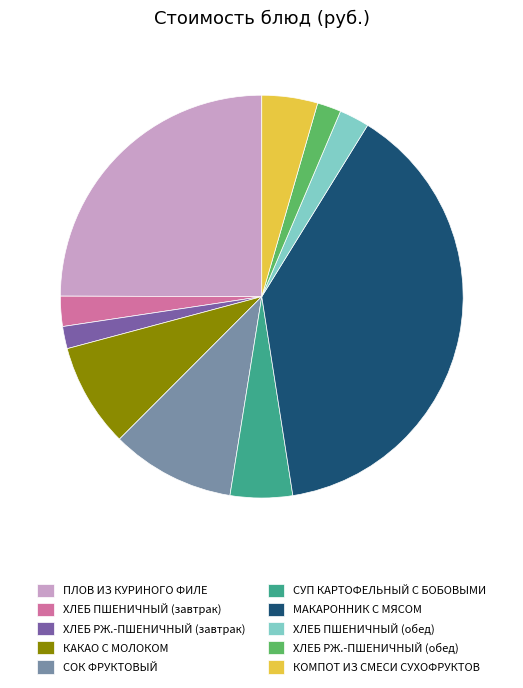

Is it true that СОК ФРУКТОВЫЙ is 15% of the pie?

False